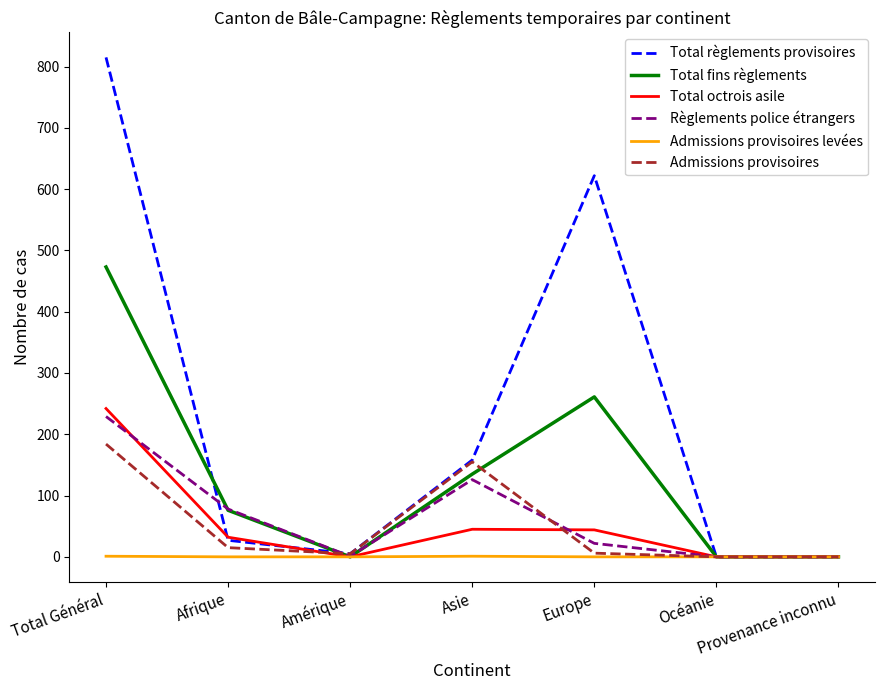

True or false: Admissions provisoires has a value of 270 at Total Général.

False